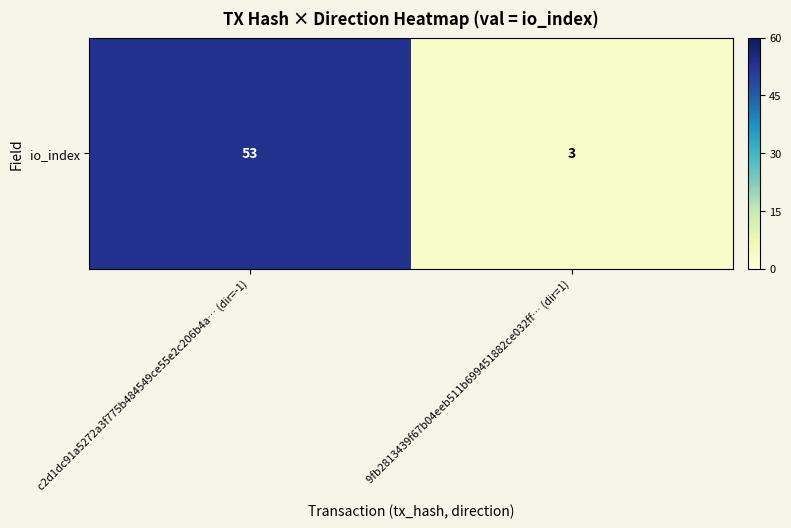

What is the sum of all values?

56